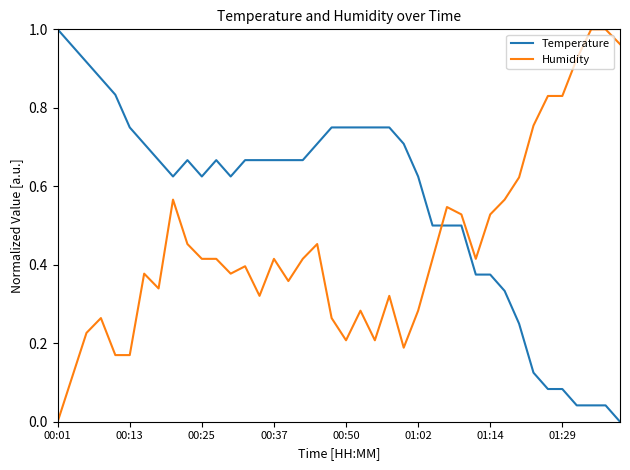

Which series has the largest total across all categories?

Temperature